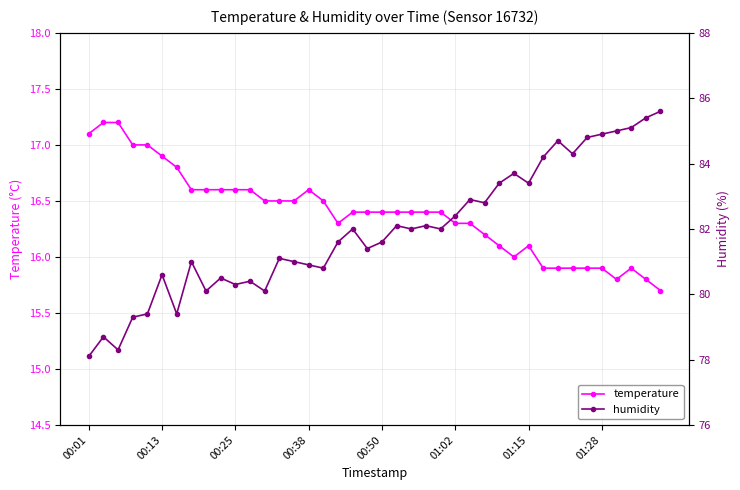

The humidity series shows 123.6 at 26. True or false?

False